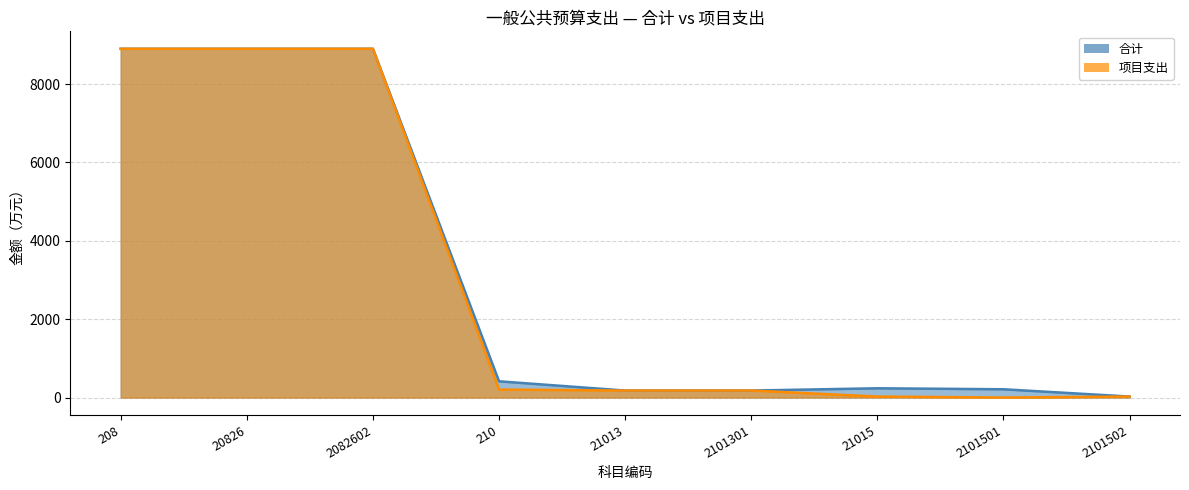

Does the chart have visible grid lines?

Yes